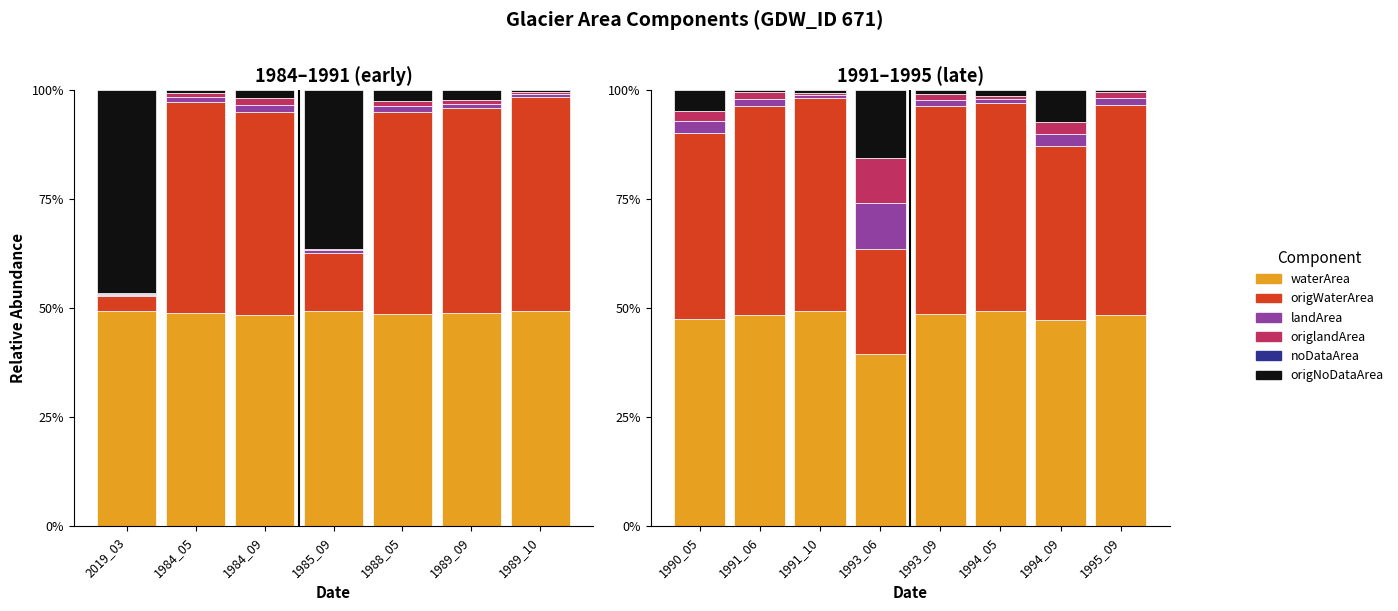

How many bars are there in each group?

6